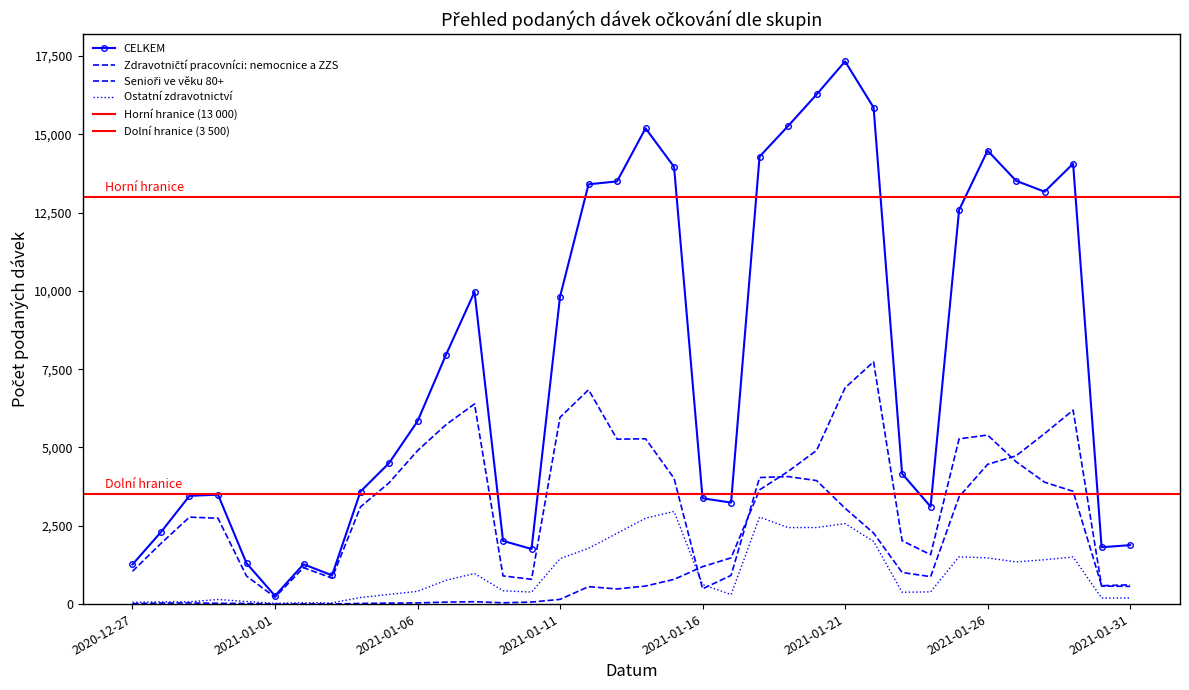

Which series changed the most between 2021-01-07 and 2021-01-13?

CELKEM